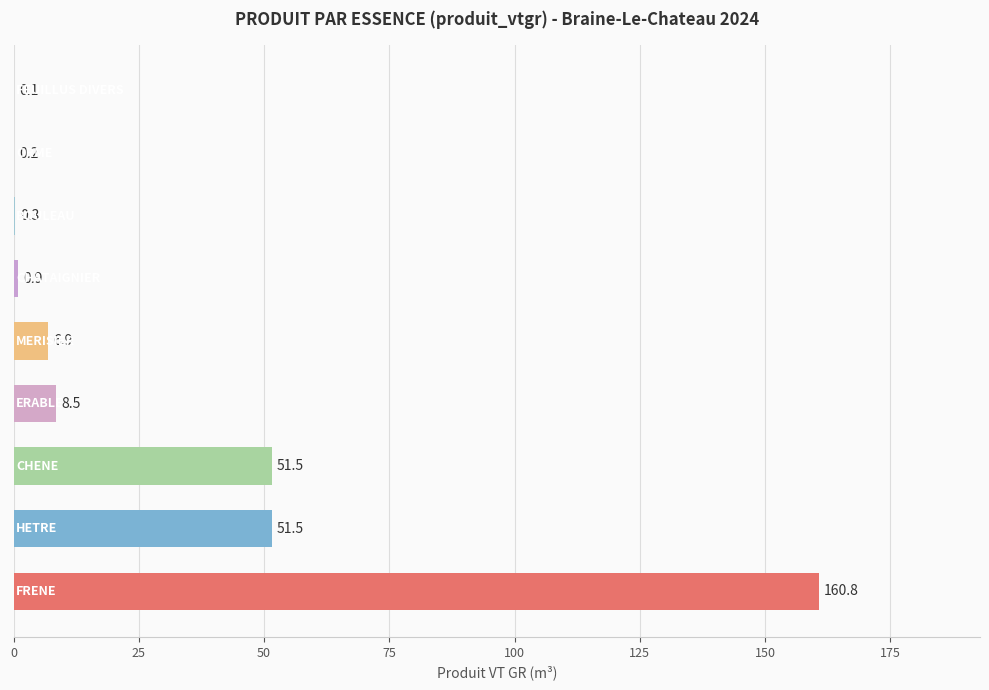

What is the greatest value displayed?

160.8